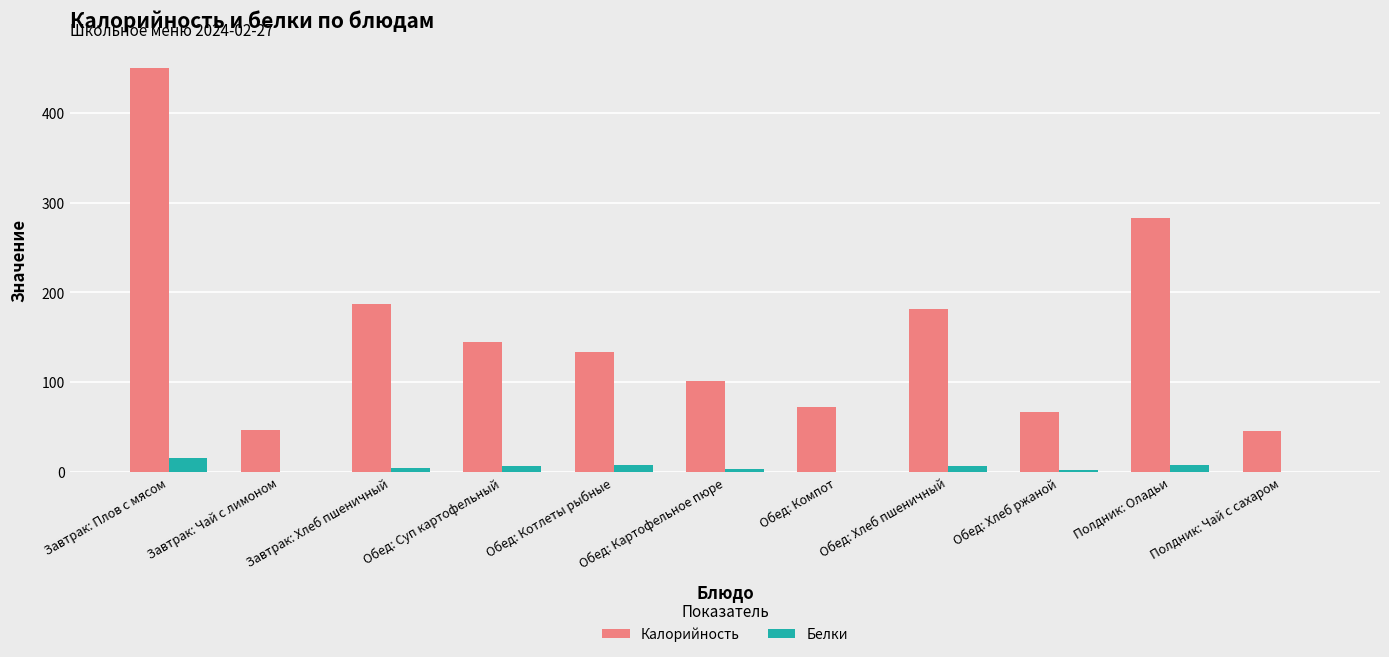

Where is Калорийность nearest to the value 247?

Полдник: Оладьи